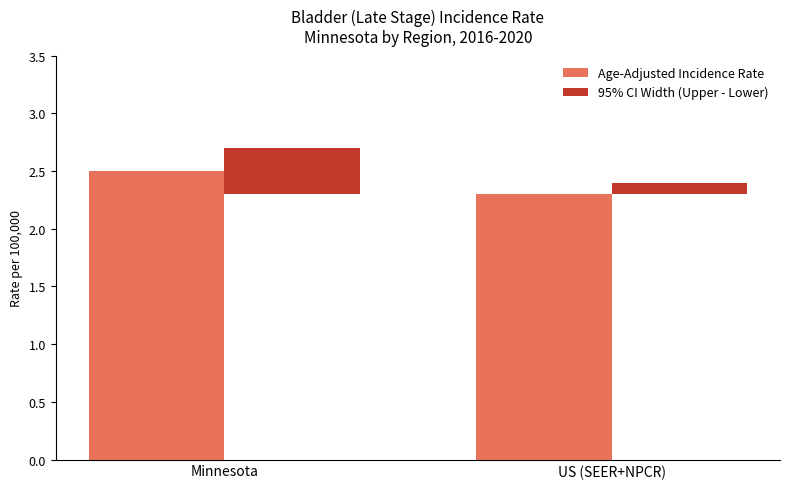

Count the number of data series in this chart.

2